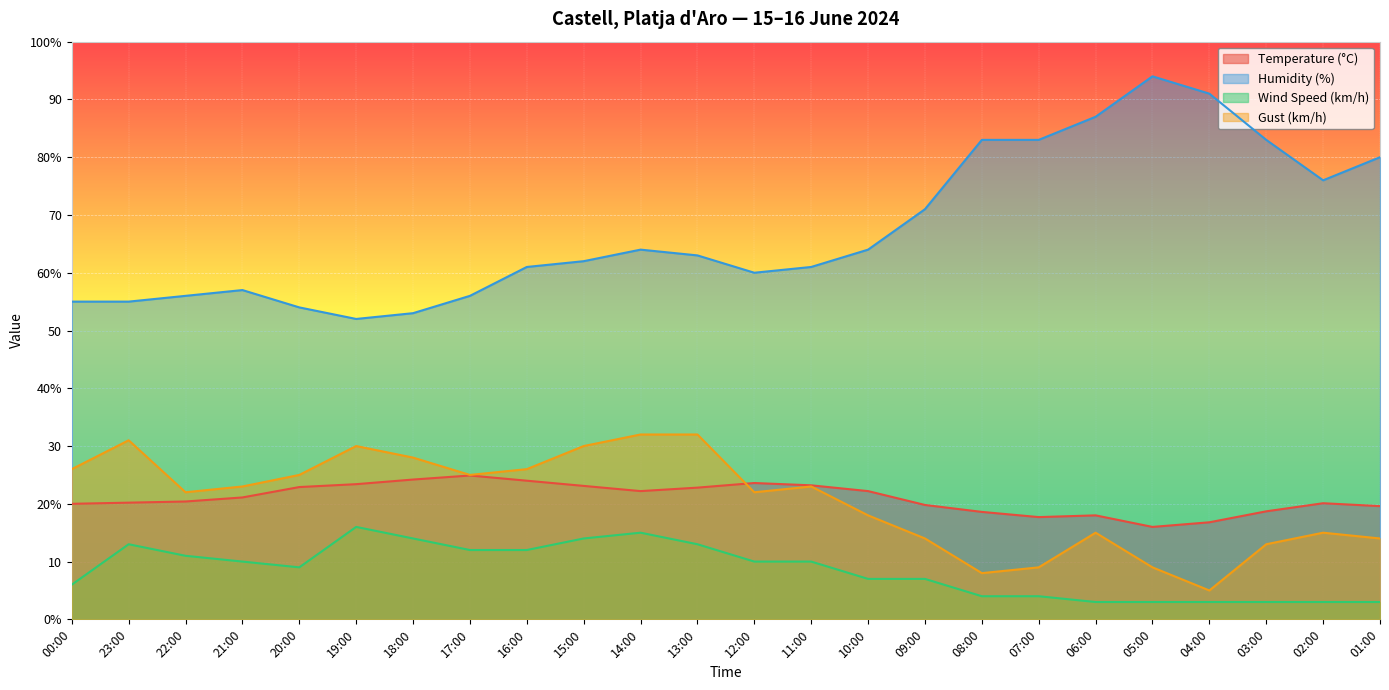

The value of Gust (km/h) at 06:00 is 15.0. True or false?

True